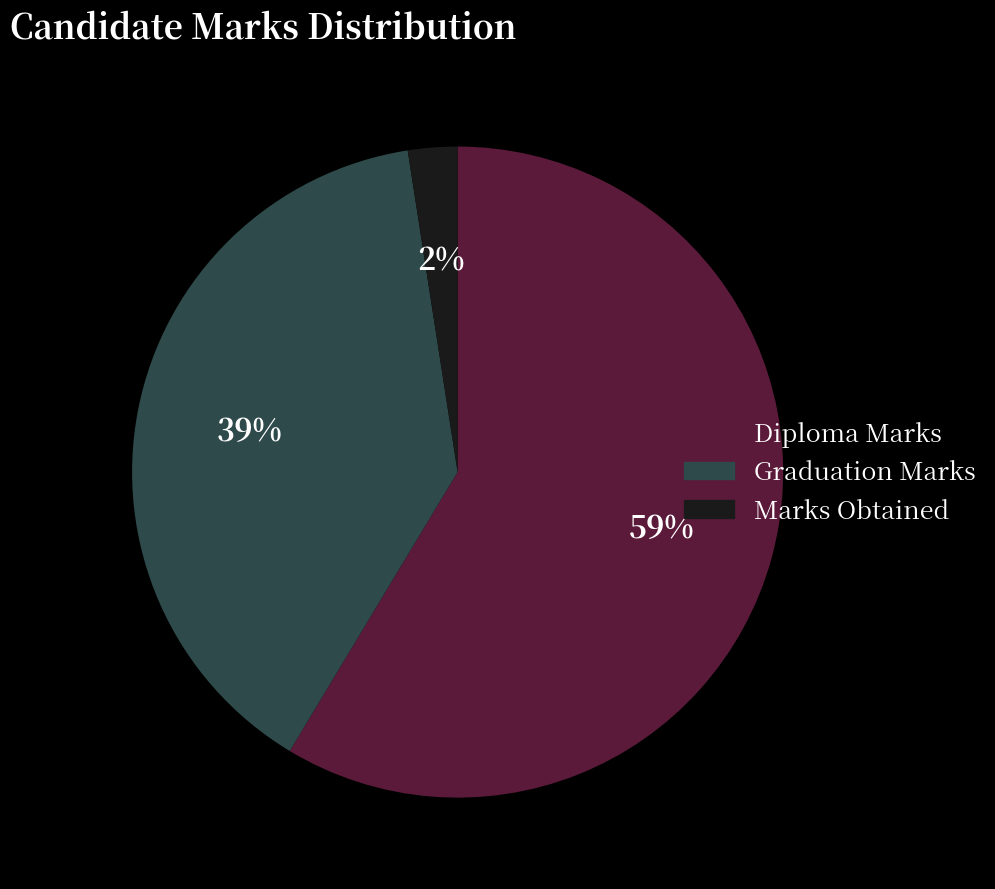

Is Diploma Marks the majority of the pie?

Yes